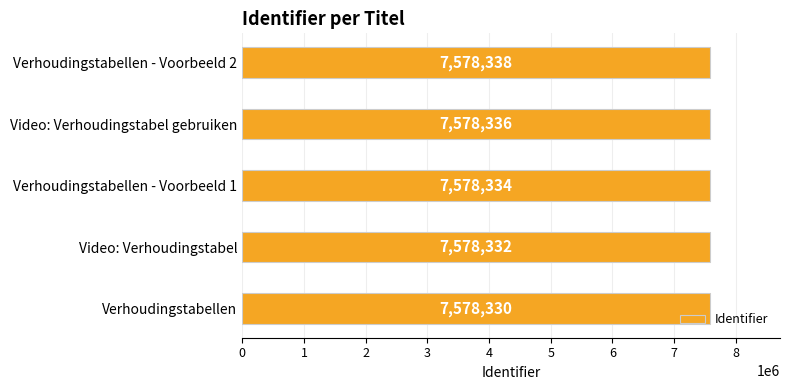

The chart shows a value of 7578330 at Verhoudingstabellen. True or false?

True